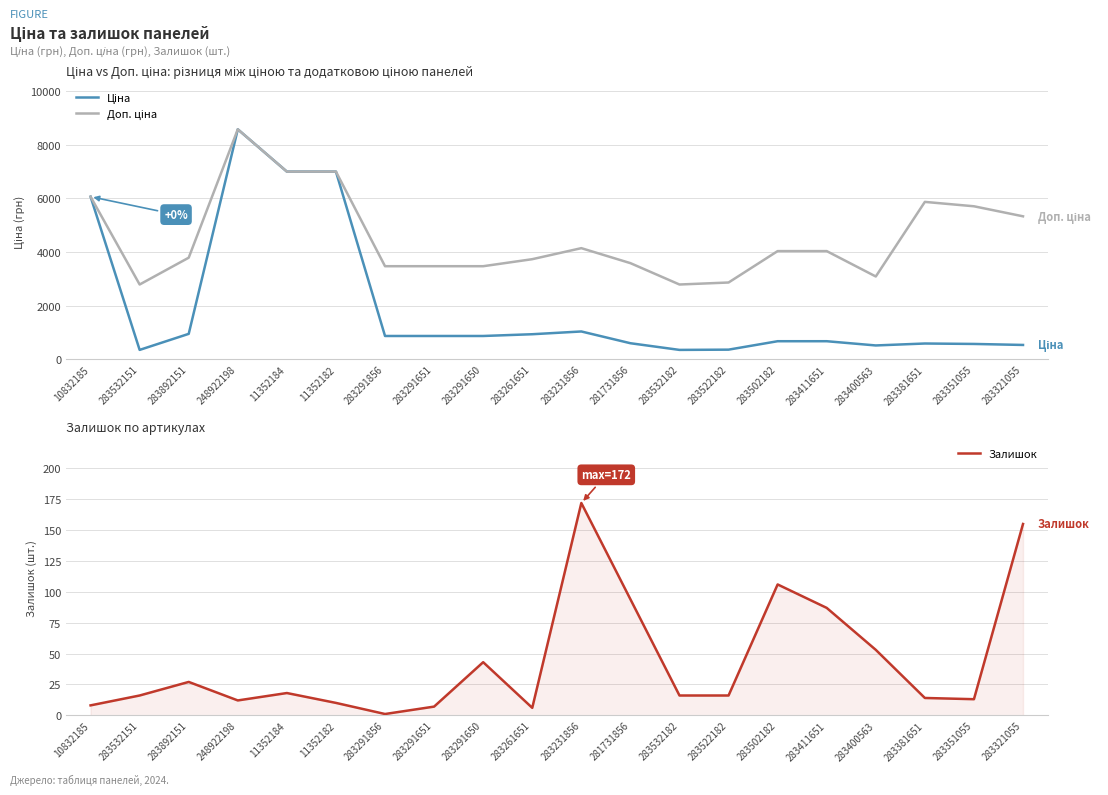

Reading left to right, extract all data points from this chart.

Ціна: 6067.2	348.6	947.6	8581.1	7002.7	7002.7	868.0	868.0	868.0	933.5	1036.5	597.8	348.6	358.0	672.7	672.7	514.7	587.3	570.9	533.5
Доп. ціна: 6067.2	2789.2	3790.3	8581.1	7002.7	7002.7	3472.1	3472.1	3472.1	3734.2	4145.9	3586.7	2789.2	2863.8	4036.0	4036.0	3088.4	5872.6	5708.9	5334.5
Залишок: 8.0	16.0	27.0	12.0	18.0	10.0	1.0	7.0	43.0	6.0	172.0	94.0	16.0	16.0	106.0	87.0	53.0	14.0	13.0	155.0